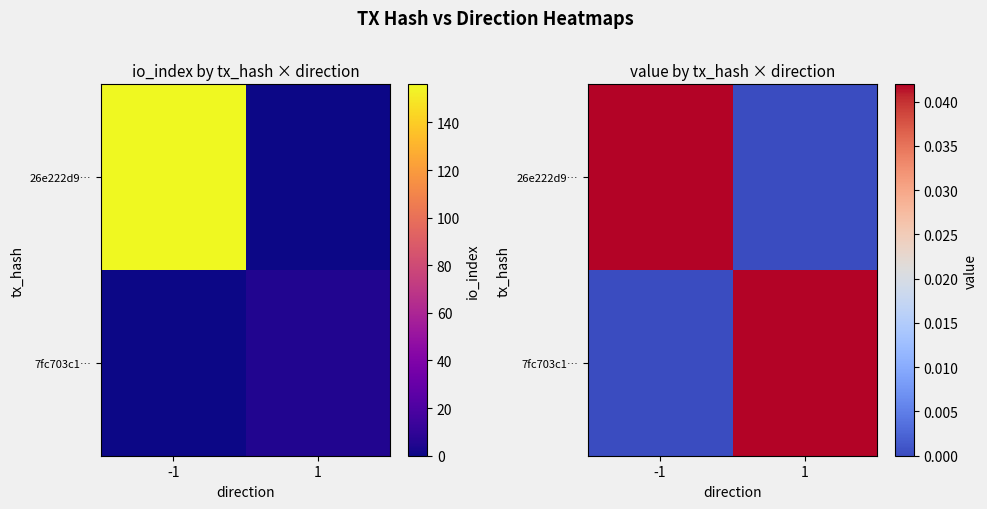

The value of 26e222d9… at 1 is 0.0. True or false?

False